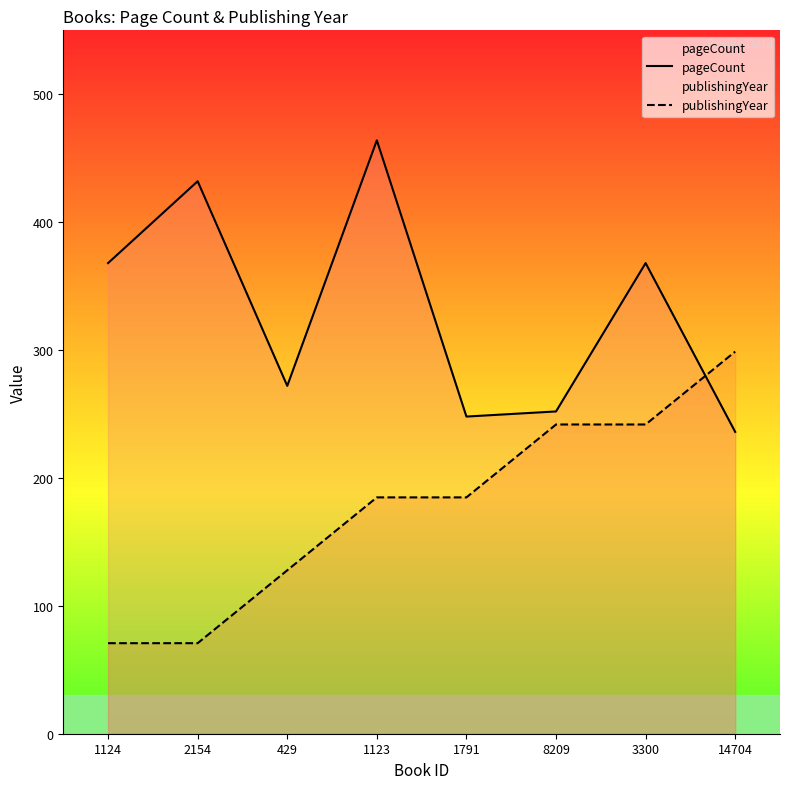

At 1124, list the series in order from largest to smallest.

pageCount, publishingYear